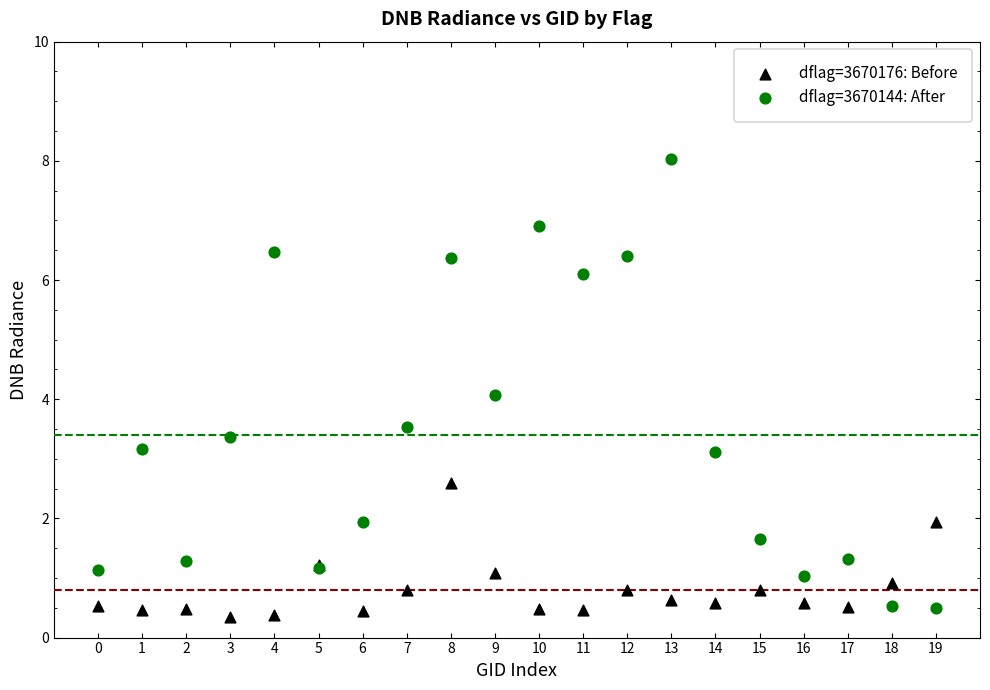

Which series contains the lowest Y value?

dflag=3670176: Before